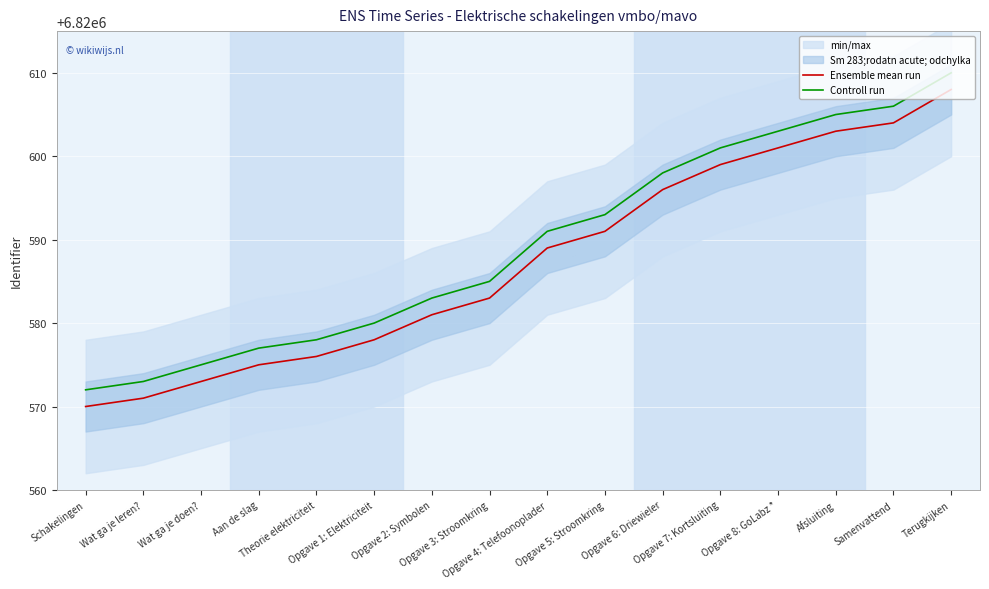

Is the value of Ensemble mean run at Afsluiting greater than the value of Controll run at Opgave 5: Stroomkring?

Yes